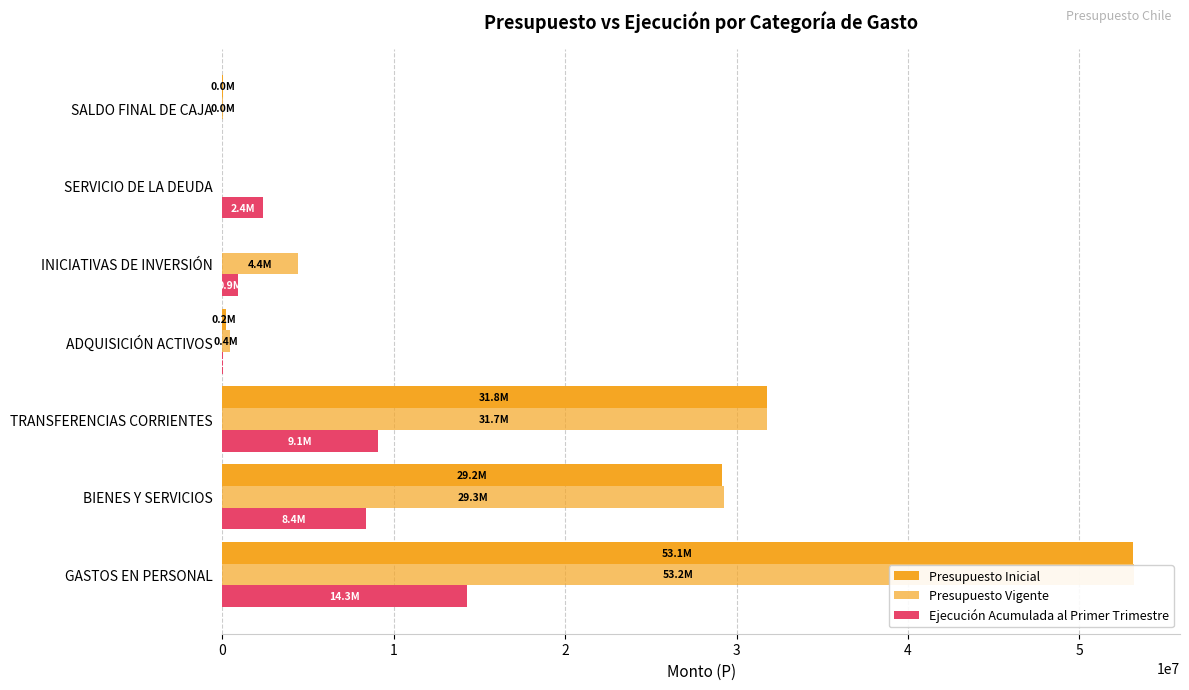

How many positive values does the Presupuesto Inicial series have?

5